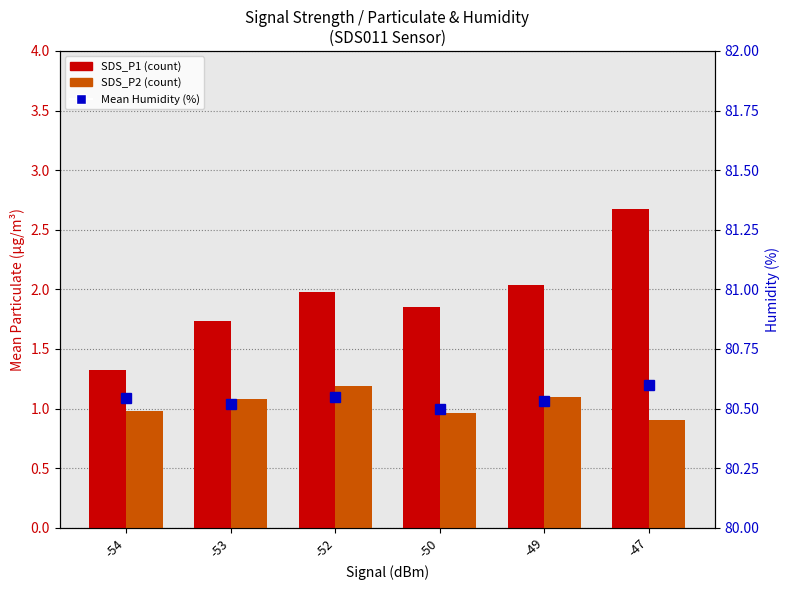

What is the minimum value shown in the chart?

0.9